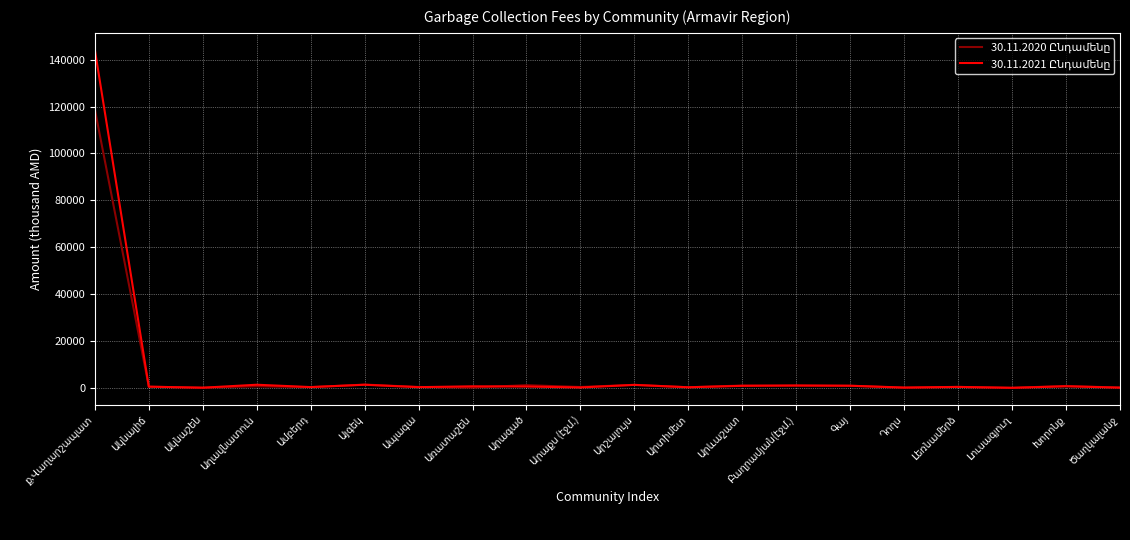

The value of 30.11.2021 Ընդամենը at Արևաշատ is 368.2. True or false?

False